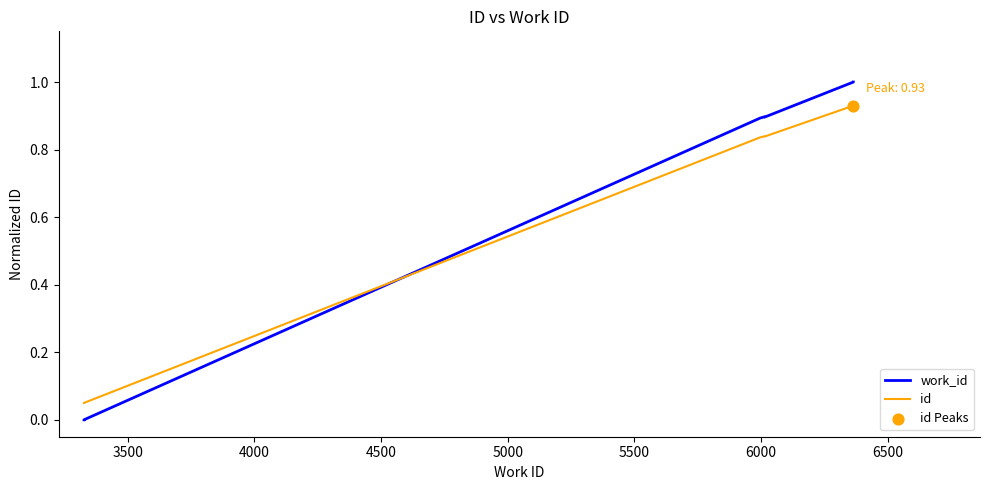

Which series has the largest total across all categories?

work_id